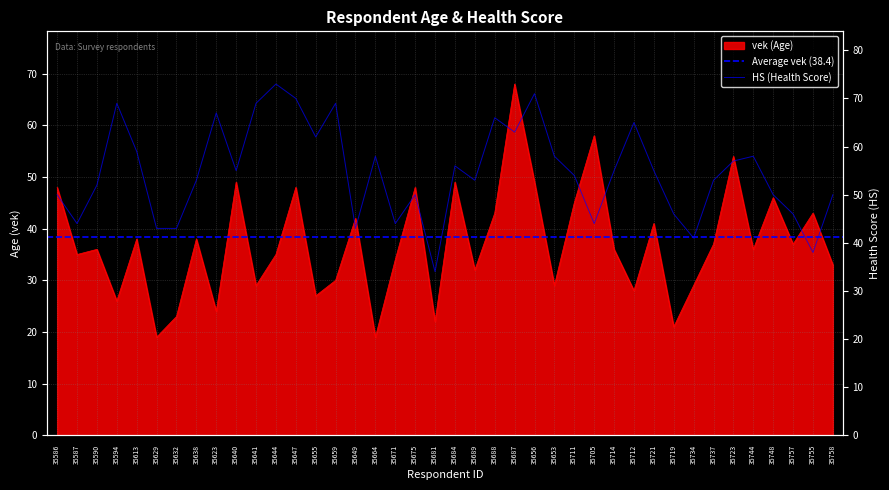

Rank the series by their maximum value, from highest to lowest.

HS, vek